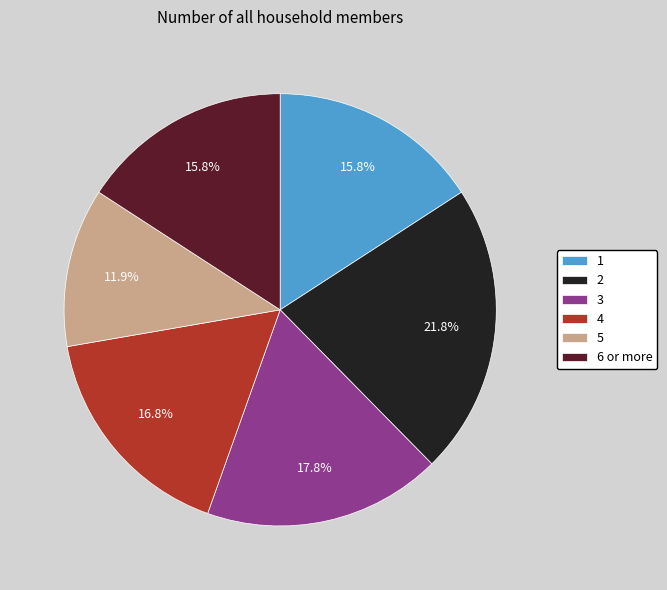

Is it true that 1 is 9% of the pie?

False